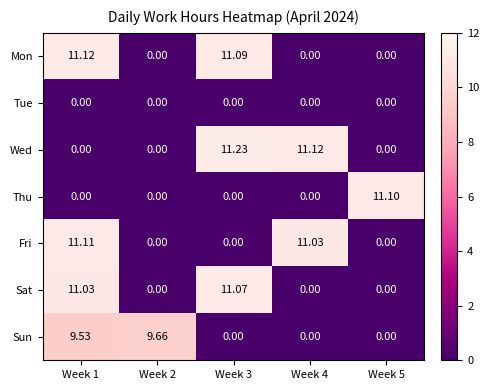

Which series has the largest range (max minus min)?

Wed